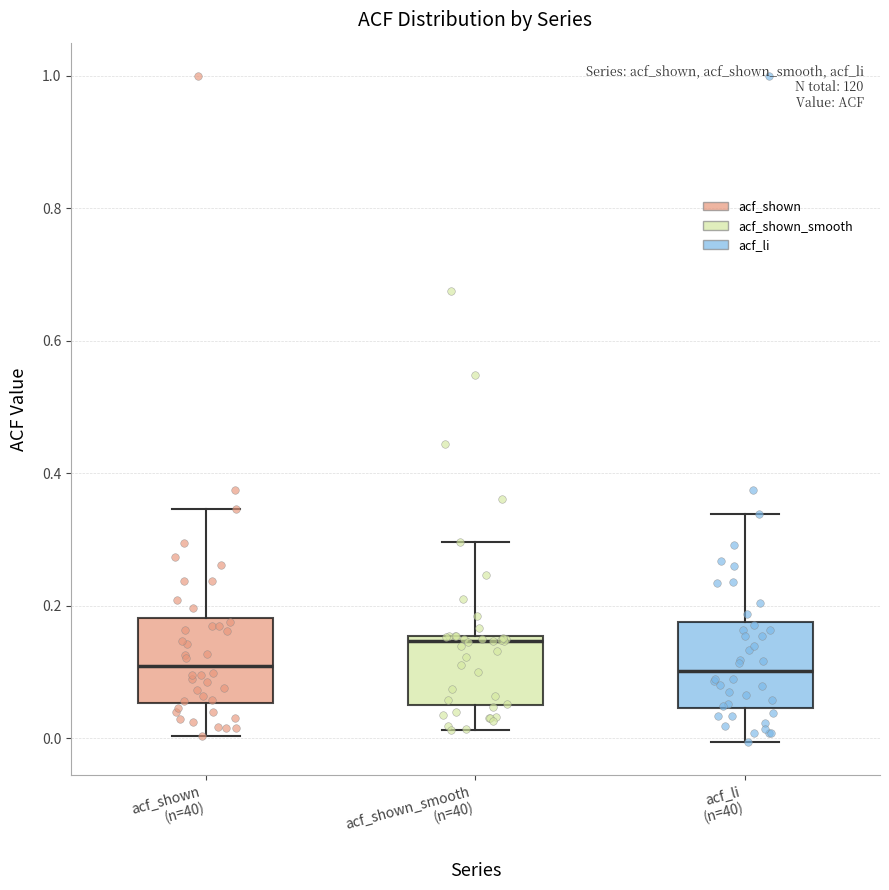

Reading left to right, read every box against the y-axis: the position of its median line, the range the box covers, and the ends of its whiskers. The values are not printed on the chart, so give them approximately, as read against the axis.

acf_shown (n=40): median 0.10, box 0.06 to 0.18, whiskers 0.00 to 0.34
acf_shown_smooth (n=40): median 0.14, box 0.06 to 0.16, whiskers 0.02 to 0.30
acf_li (n=40): median 0.10, box 0.04 to 0.18, whiskers 0.00 to 0.34